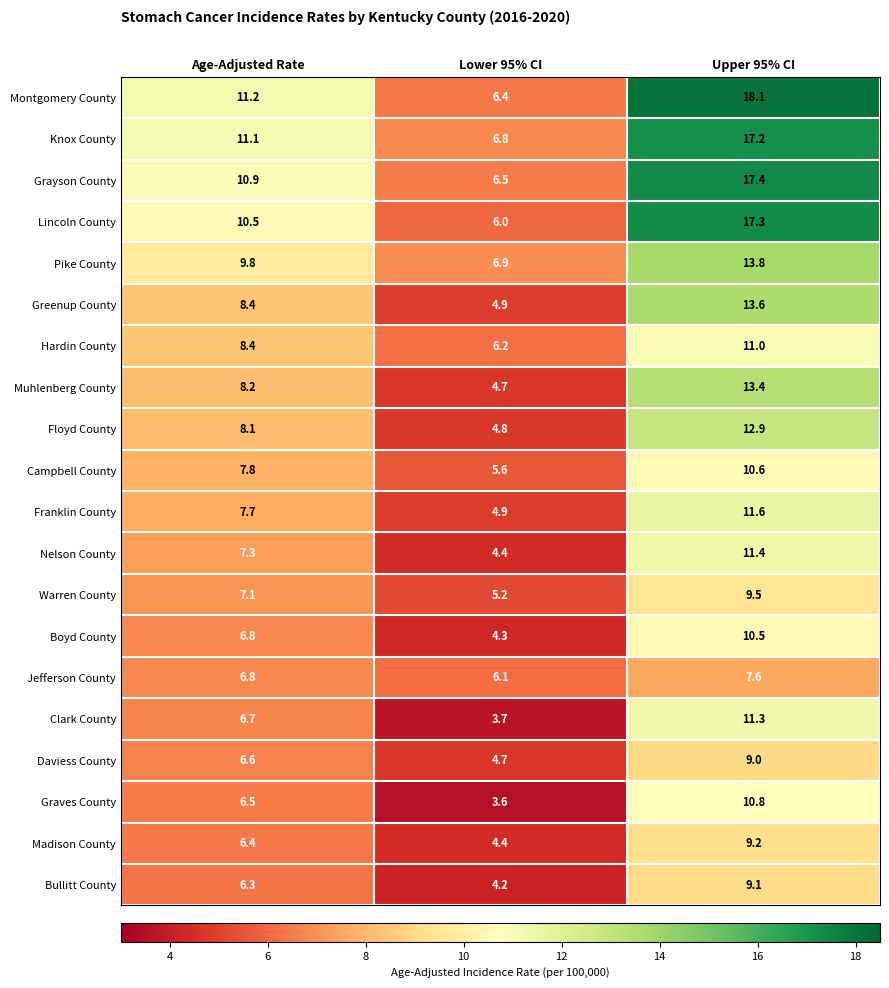

Which series has the largest range (max minus min)?

Montgomery County